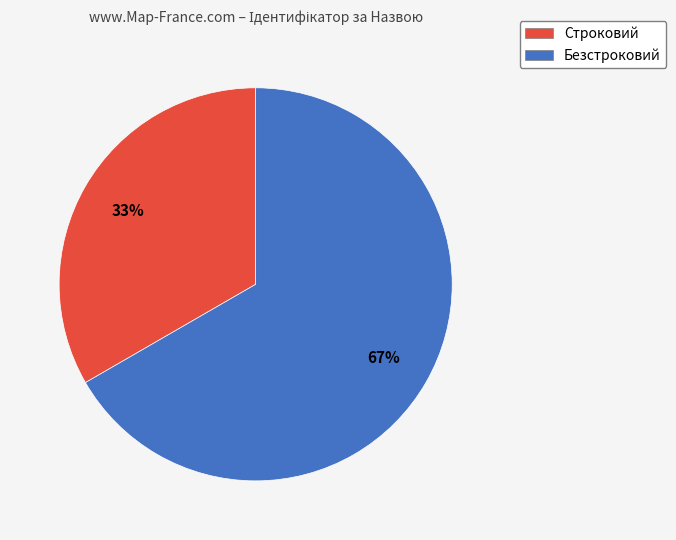

How many slices are in this pie chart?

2